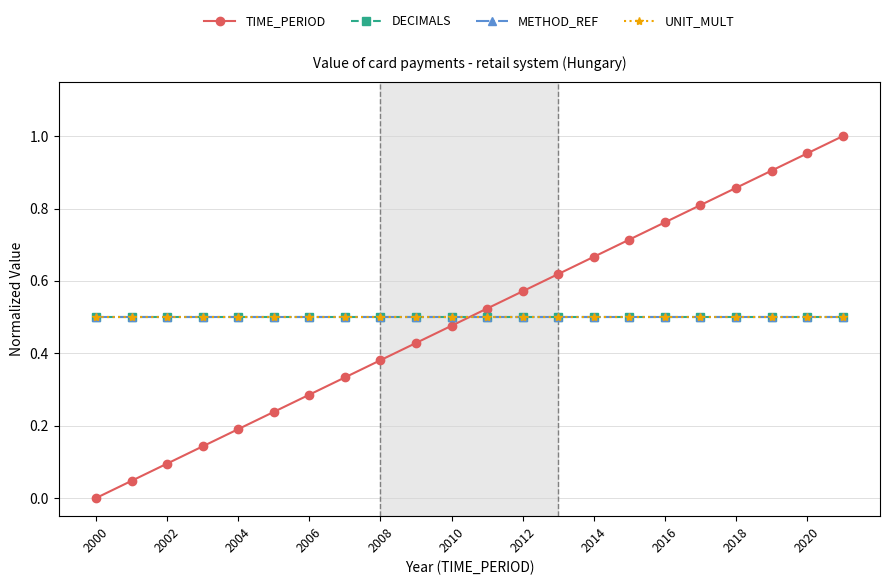

Which series has the widest spread of values?

TIME_PERIOD